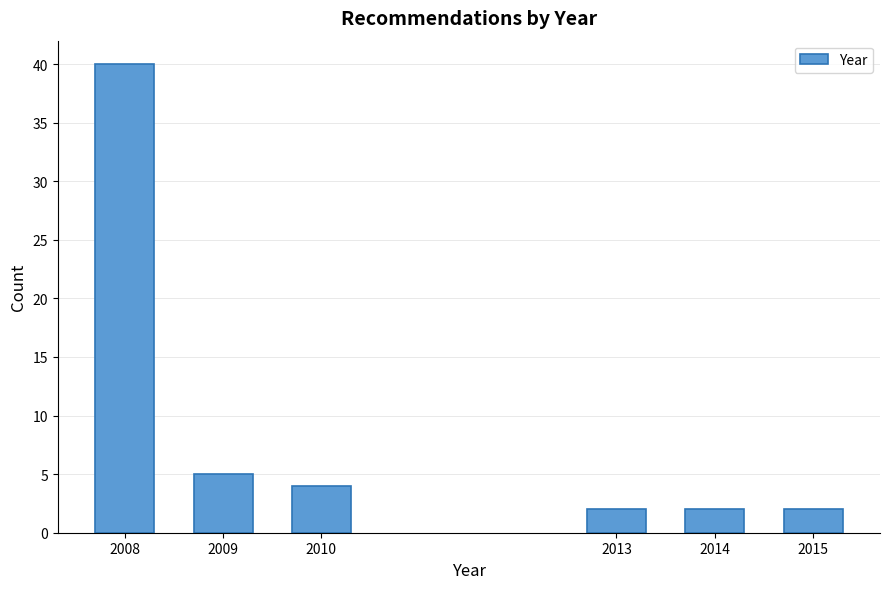

Reading left to right, what are all the values shown in this chart?

40	5	4	2	2	2